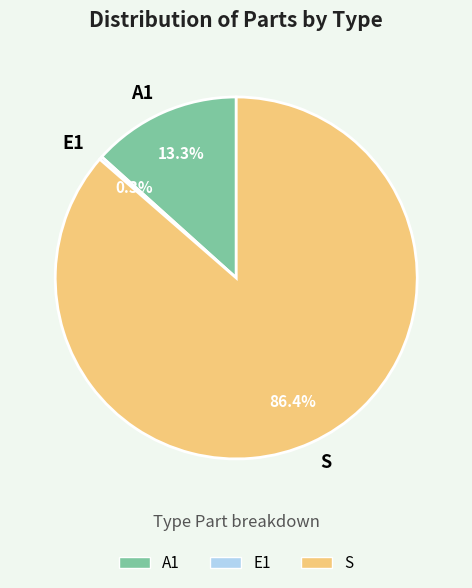

Which slice represents more than half of the pie?

S